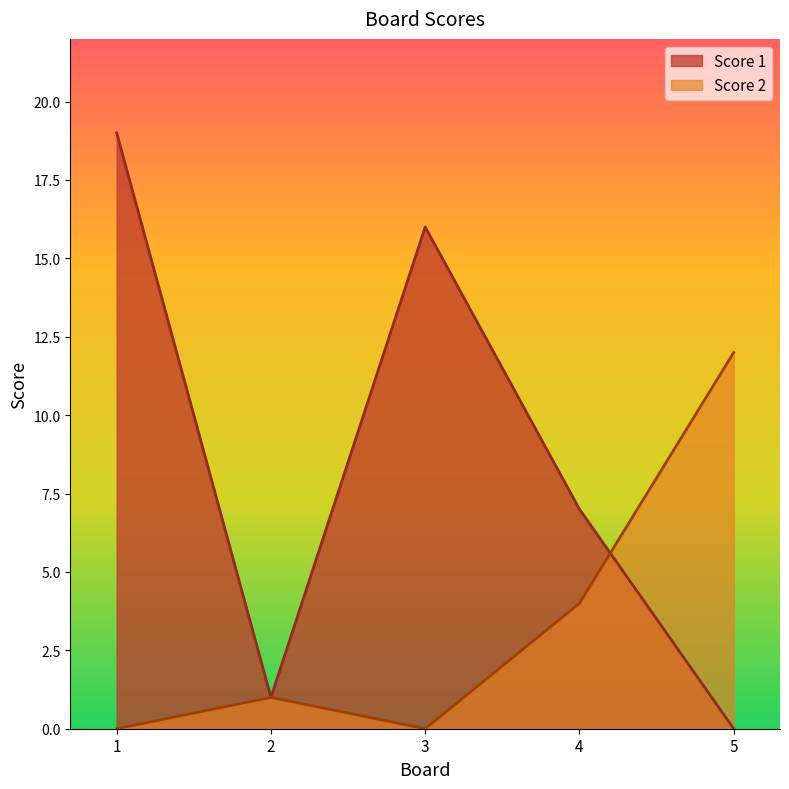

How many categories are shown in the chart?

5